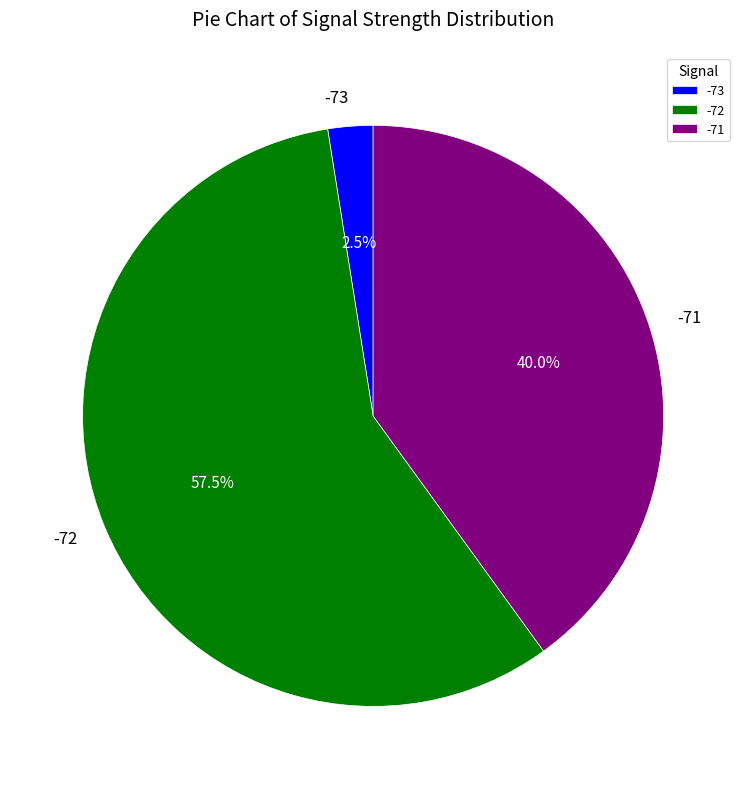

What percentage is NOT represented by -71?

60.0%